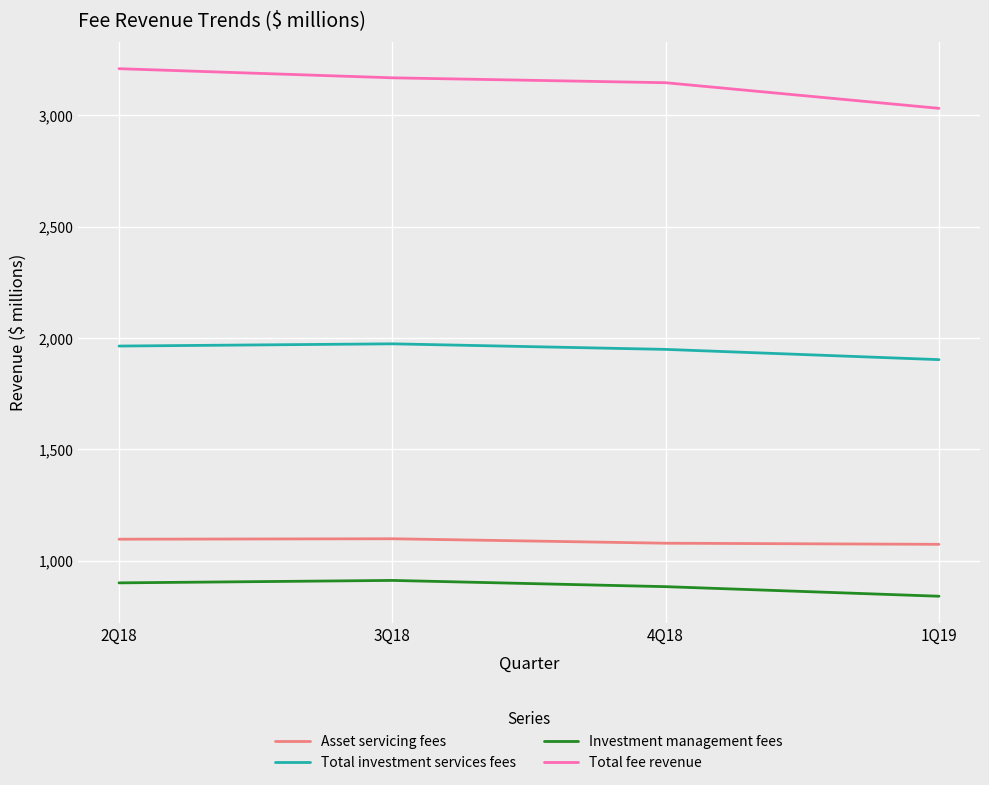

The value of Total investment services fees at 4Q18 is 2709. True or false?

False